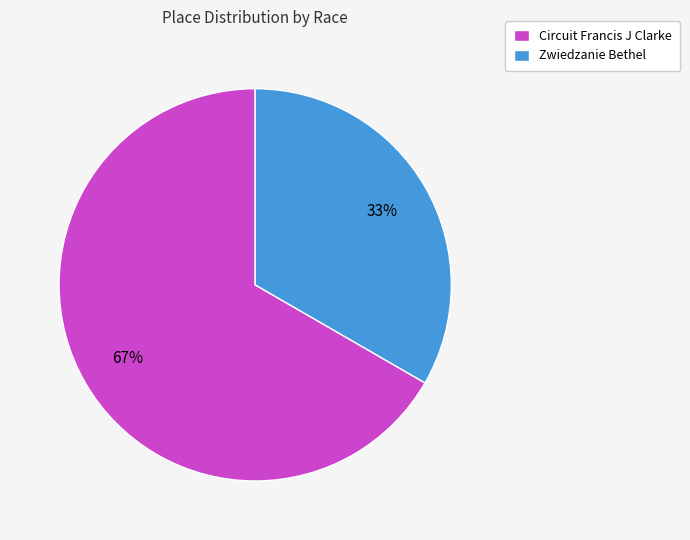

To the nearest percent, what portion does Zwiedzanie Bethel represent?

33%